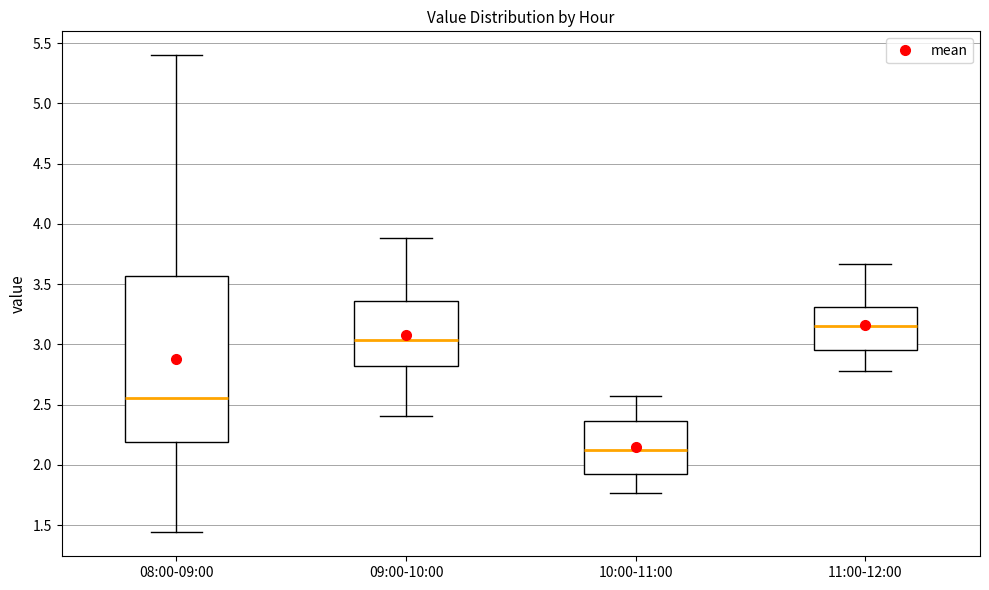

Which box's median line is the highest?

11:00-12:00